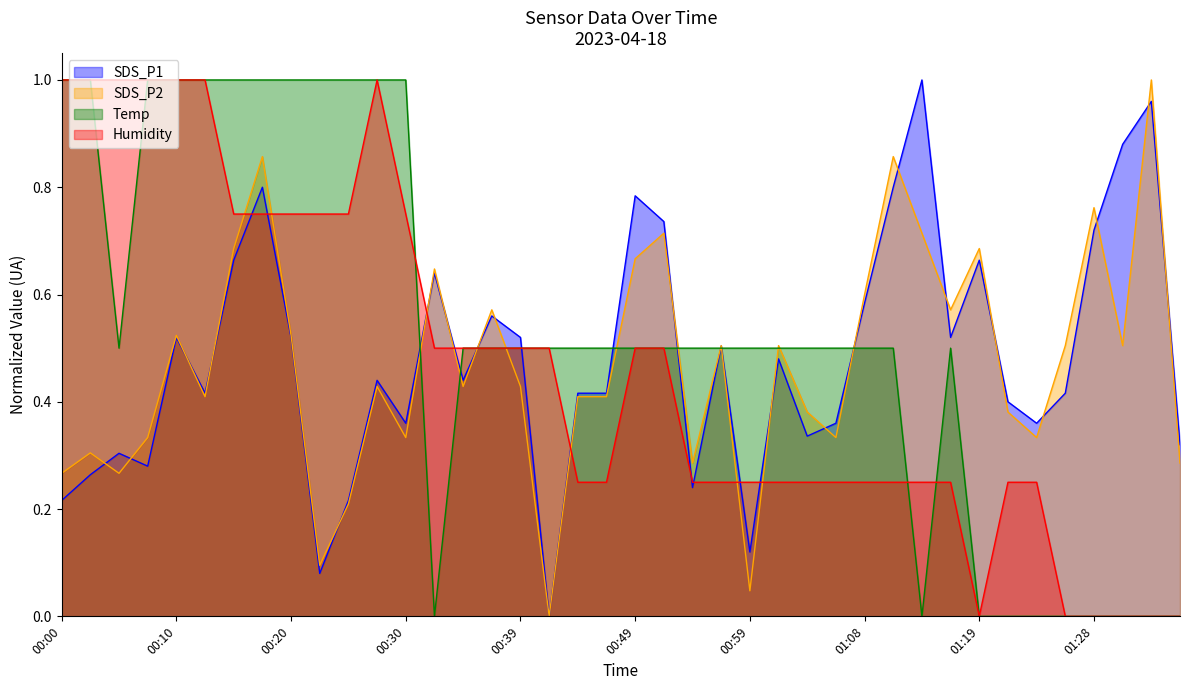

Which label corresponds to the largest value in the chart?

01:14